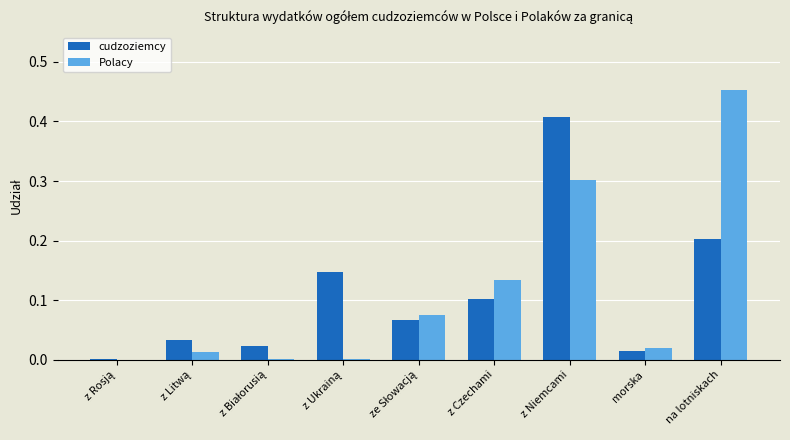

At which category is the sum across all series the highest?

z Niemcami